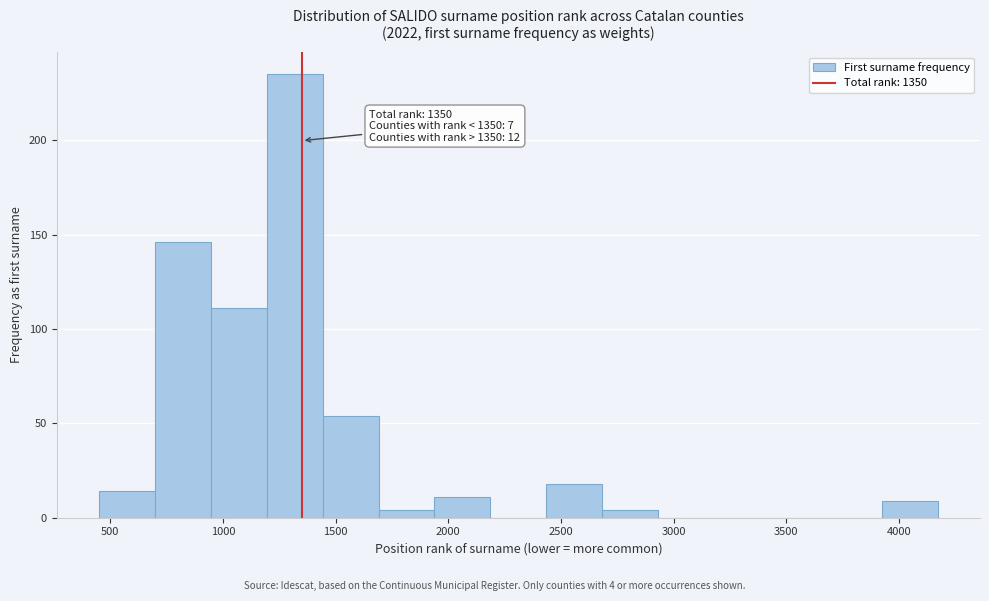

Which range on the x-axis has the tallest bar?

1200 to 1450